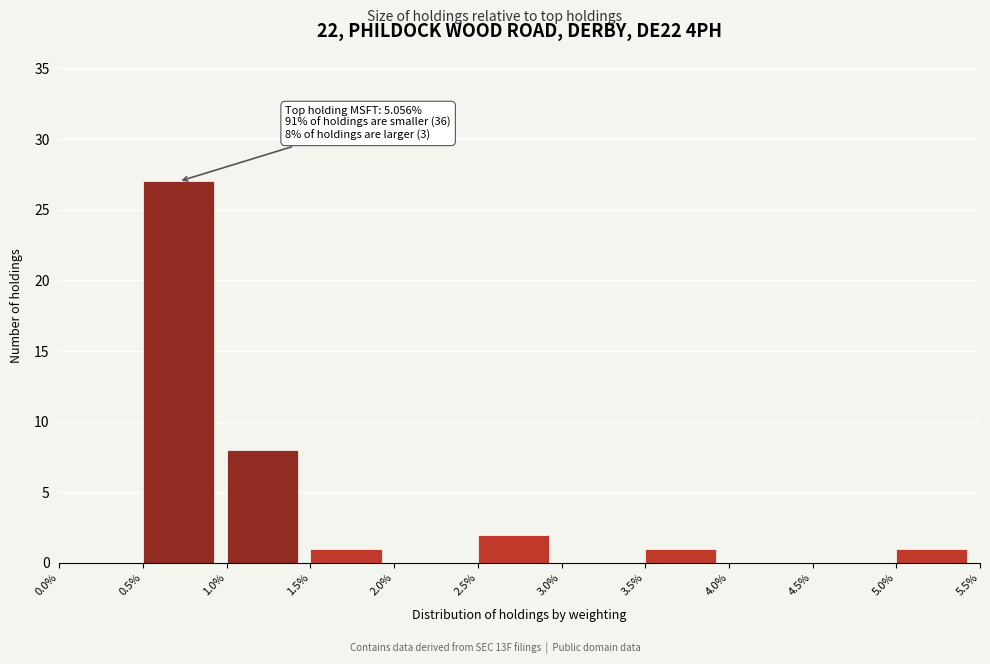

Which range on the x-axis has the tallest bar?

0.5% to 1.0%